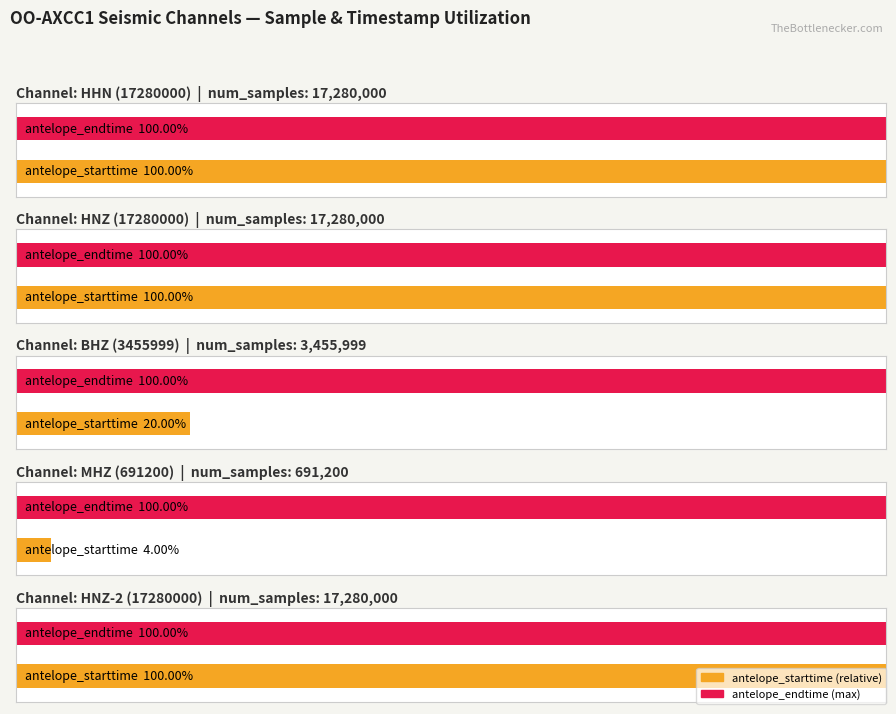

At how many categories does at least one series exceed 3862931604?

2